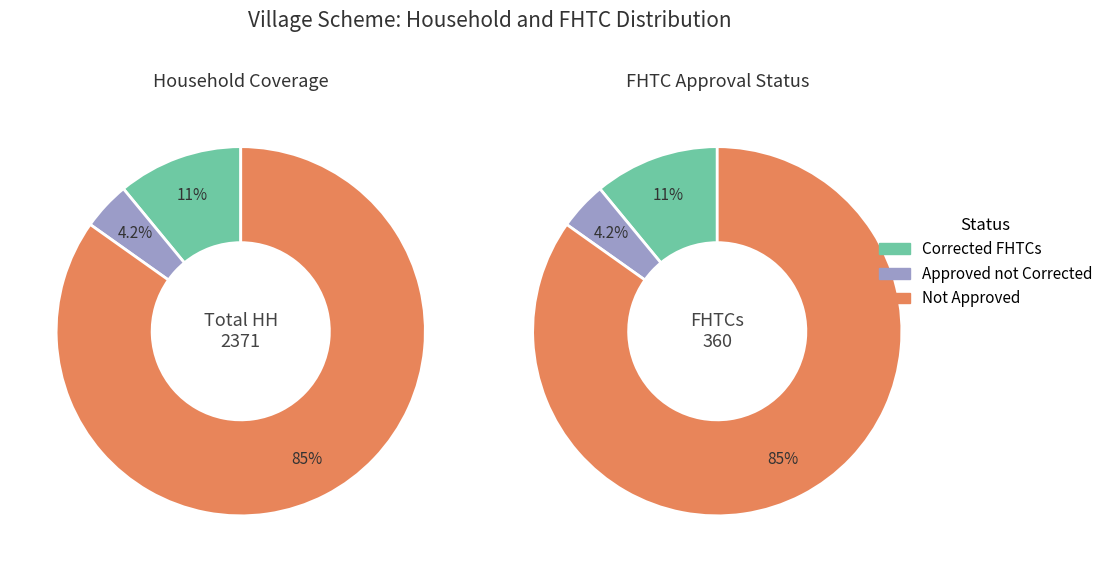

Does 3 represent more than half of the total?

No